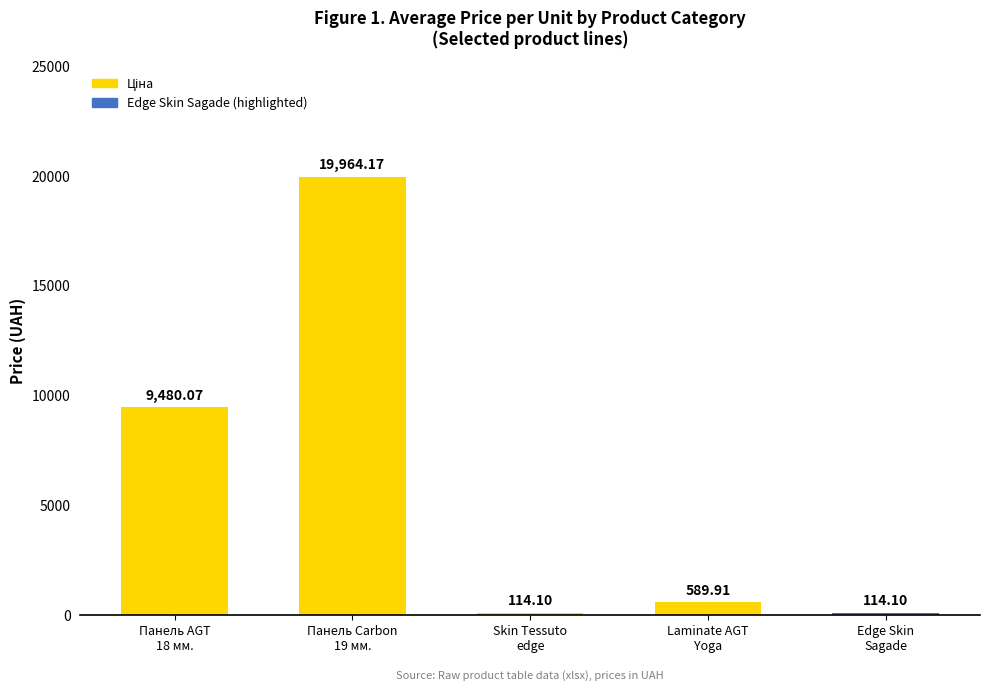

What is the difference between the second highest and second lowest values?

9366.0